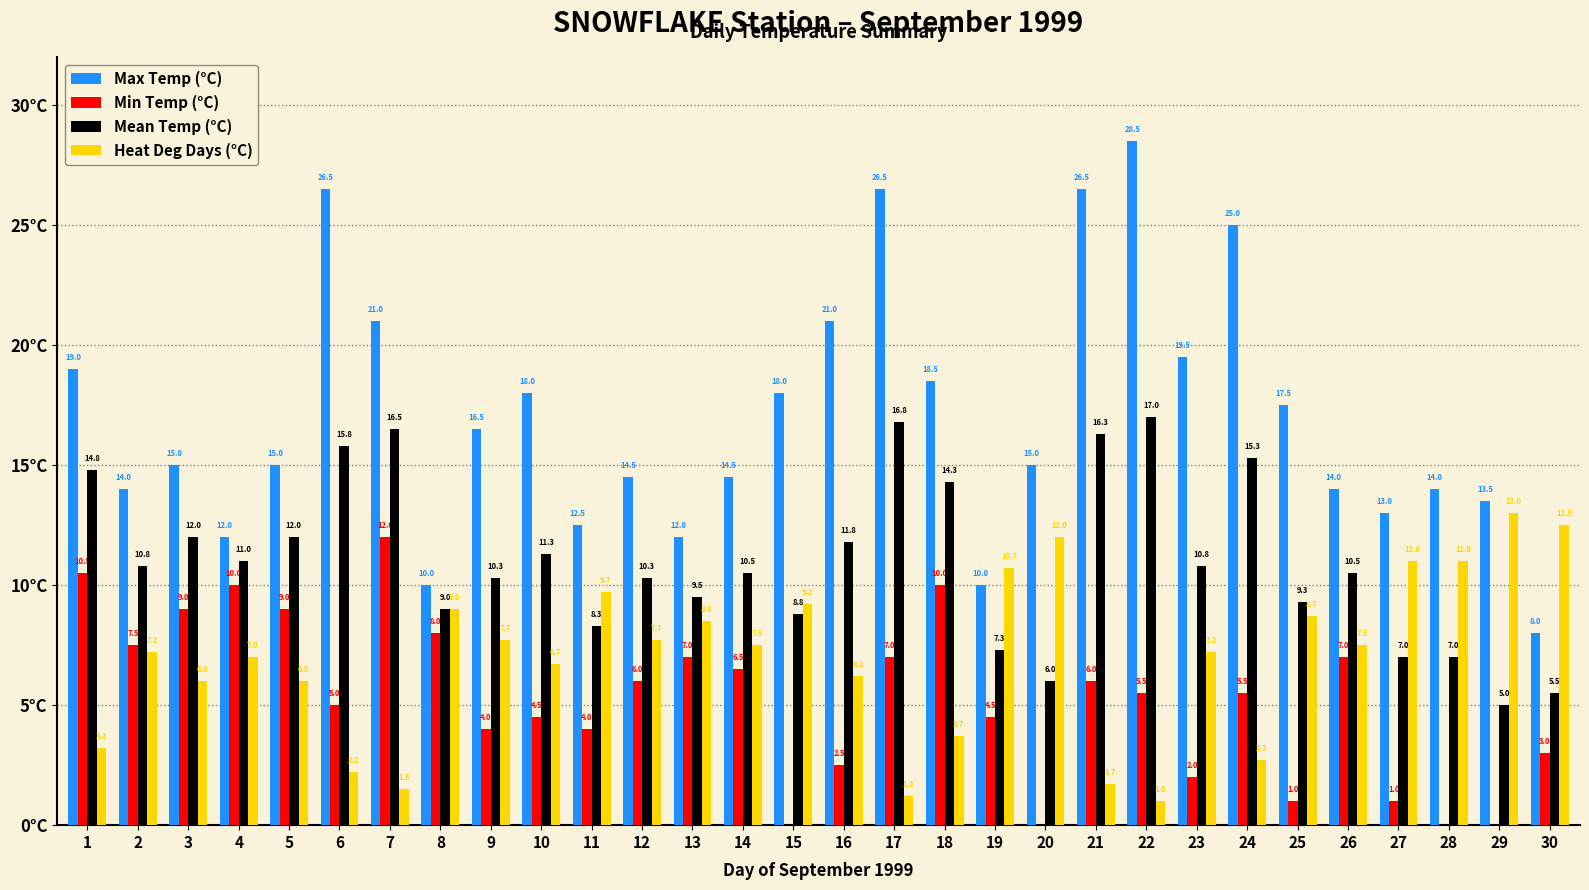

Which series has the largest total across all categories?

Max Temp (°C)